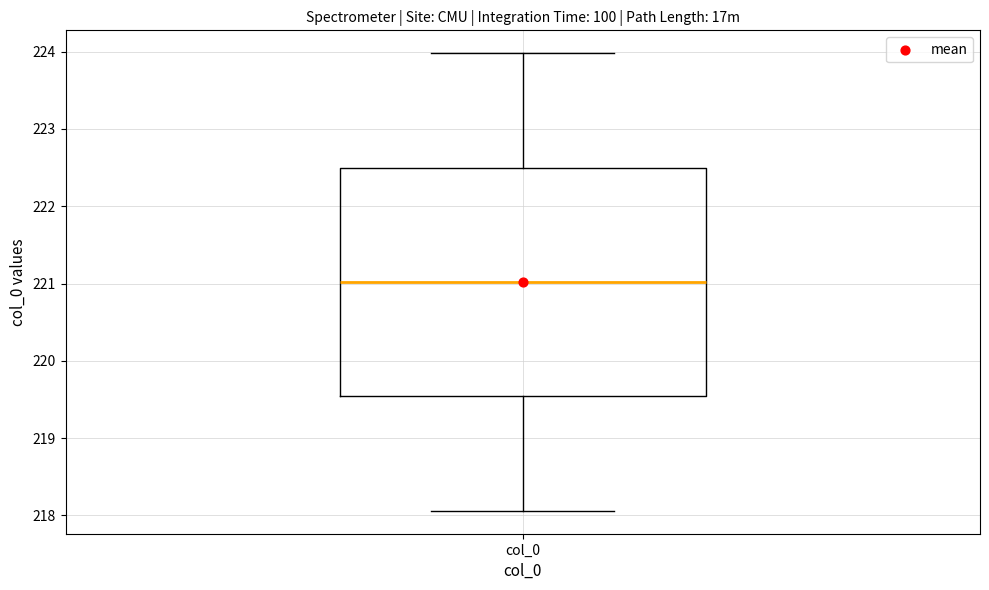

Where does the lower whisker of the box for col_0 end on the y-axis? The values are not printed on the chart, so give them approximately, as read against the axis.

218.1